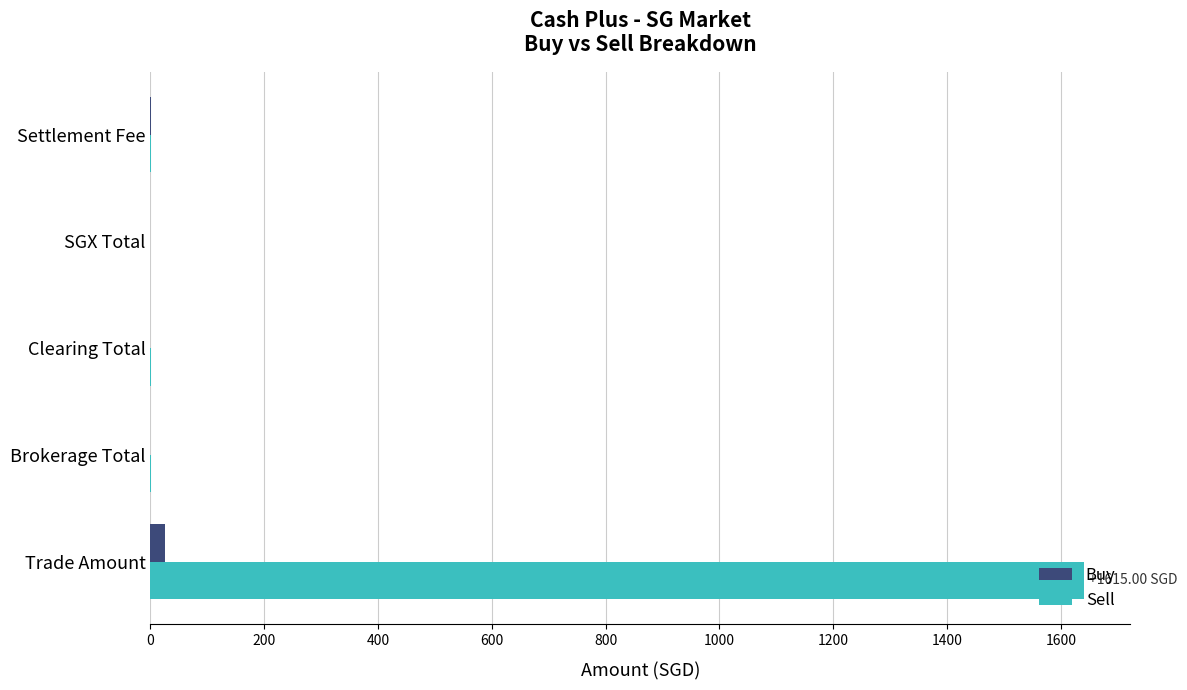

At which category is the sum across all series the highest?

Trade Amount